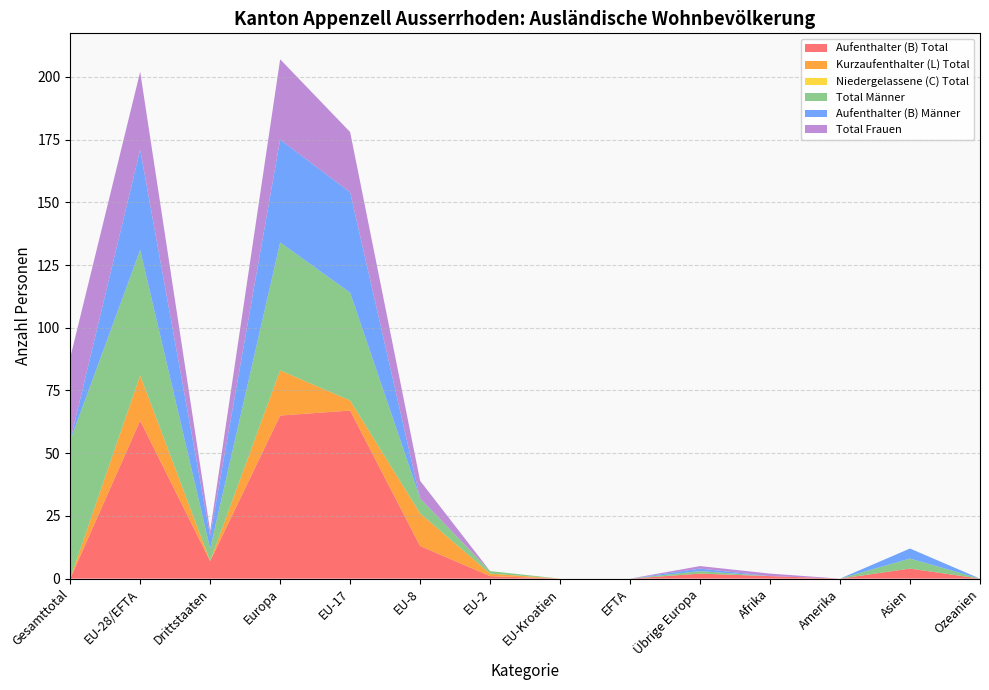

Reading left to right, extract all data points from this chart.

Aufenthalter (B) Total: Gesamttotal=0	EU-28/EFTA=63	Drittstaaten=7	Europa=65	EU-17=67	EU-8=13	EU-2=1	EU-Kroatien=0	EFTA=0	Übrige Europa=2	Afrika=1	Amerika=0	Asien=4	Ozeanien=0
Kurzaufenthalter (L) Total: Gesamttotal=0	EU-28/EFTA=18	Drittstaaten=0	Europa=18	EU-17=4	EU-8=13	EU-2=1	EU-Kroatien=0	EFTA=0	Übrige Europa=0	Afrika=0	Amerika=0	Asien=0	Ozeanien=0
Niedergelassene (C) Total: Gesamttotal=0	EU-28/EFTA=0	Drittstaaten=0	Europa=0	EU-17=0	EU-8=0	EU-2=0	EU-Kroatien=0	EFTA=0	Übrige Europa=0	Afrika=0	Amerika=0	Asien=0	Ozeanien=0
Total Männer: Gesamttotal=55	EU-28/EFTA=50	Drittstaaten=5	Europa=51	EU-17=43	EU-8=6	EU-2=1	EU-Kroatien=0	EFTA=0	Übrige Europa=1	Afrika=0	Amerika=0	Asien=4	Ozeanien=0
Aufenthalter (B) Männer: Gesamttotal=0	EU-28/EFTA=40	Drittstaaten=5	Europa=41	EU-17=40	EU-8=0	EU-2=0	EU-Kroatien=0	EFTA=0	Übrige Europa=1	Afrika=0	Amerika=0	Asien=4	Ozeanien=0
Total Frauen: Gesamttotal=33	EU-28/EFTA=31	Drittstaaten=2	Europa=32	EU-17=24	EU-8=7	EU-2=0	EU-Kroatien=0	EFTA=0	Übrige Europa=1	Afrika=1	Amerika=0	Asien=0	Ozeanien=0